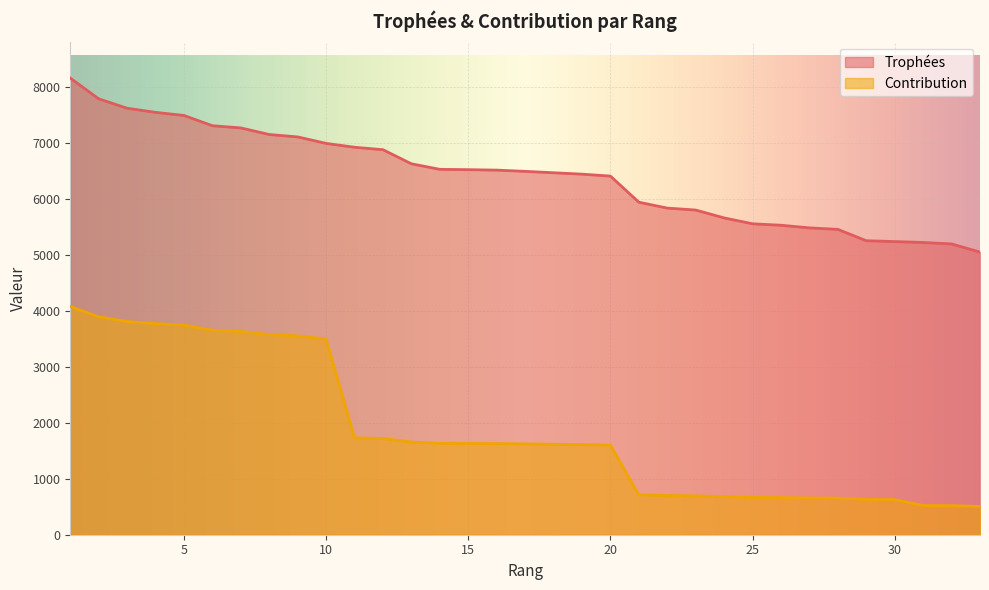

Rank the series by their maximum value, from lowest to highest.

Contribution, Trophées